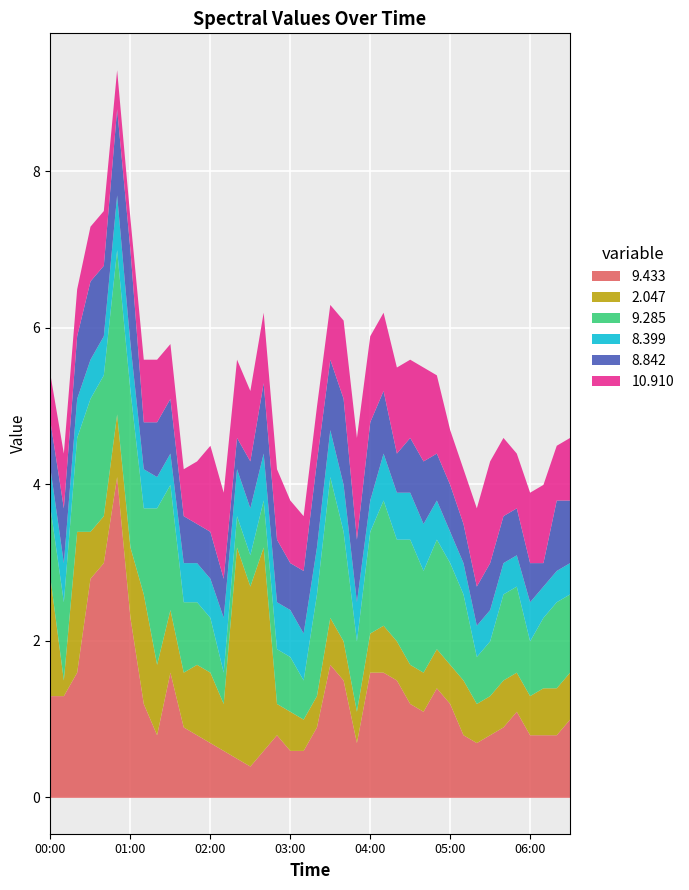

Rank the series by their maximum value, from lowest to highest.

8.399, 8.842, 10.910, 9.285, 2.047, 9.433